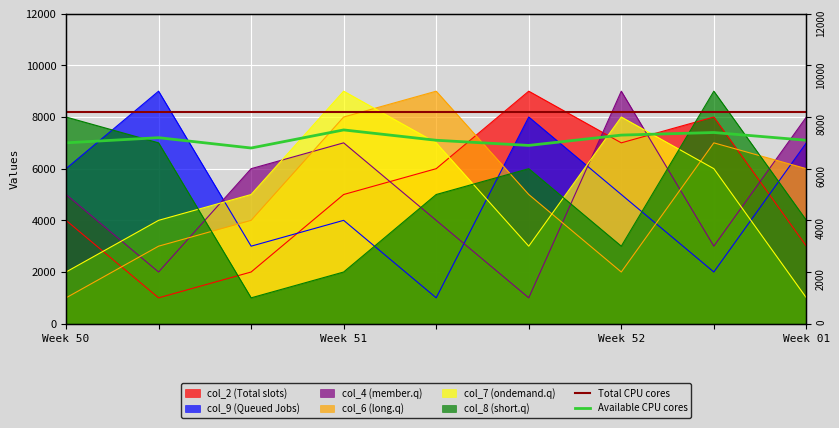

What is the value of the col_9 point at the 3rd from the left?

3000